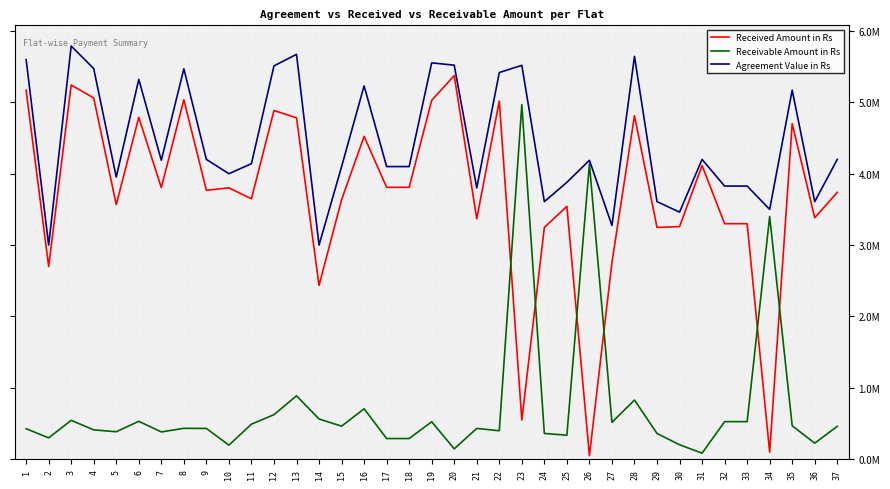

True or false: Received Amount in Rs and Agreement Value in Rs cross at least once.

False